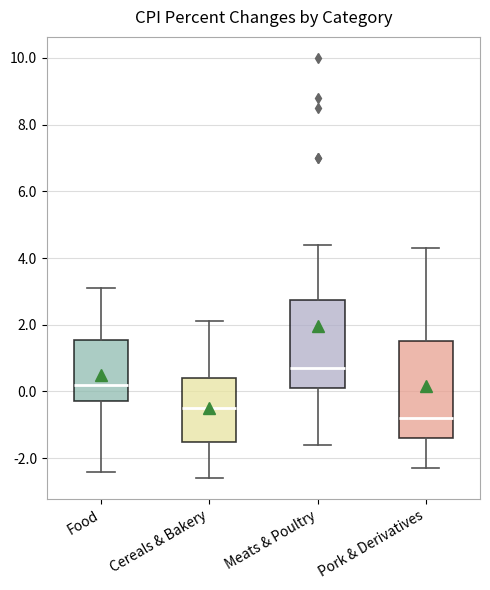

Reading left to right, read every box against the y-axis: the position of its median line, the range the box covers, and the ends of its whiskers. The values are not printed on the chart, so give them approximately, as read against the axis.

Food: median 0.2, box -0.2 to 1.6, whiskers -2.4 to 3.2
Cereals & Bakery: median -0.4, box -1.4 to 0.4, whiskers -2.6 to 2.2
Meats & Poultry: median 0.8, box 0.2 to 2.8, whiskers -1.6 to 4.4
Pork & Derivatives: median -0.8, box -1.4 to 1.6, whiskers -2.2 to 4.4